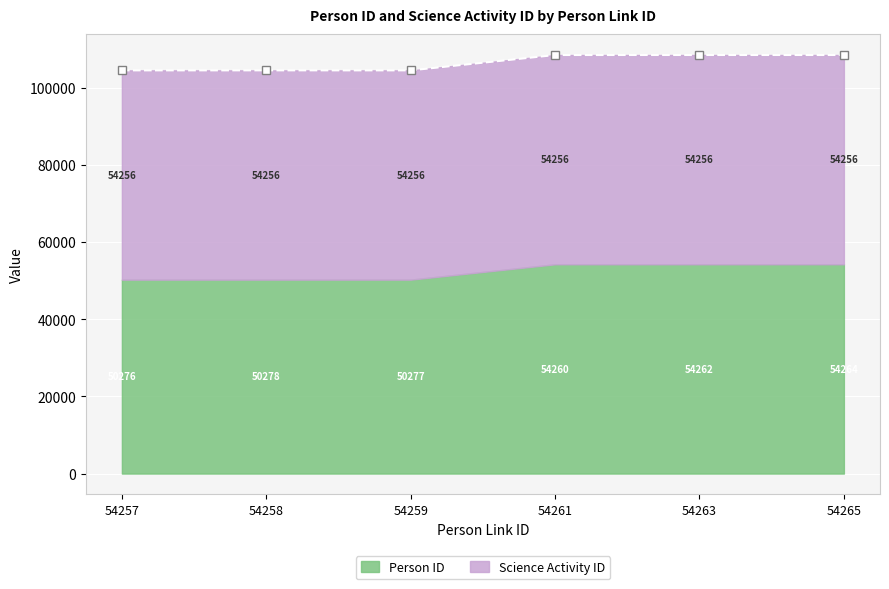

Which has a higher value, 54259 or 54258?

54258